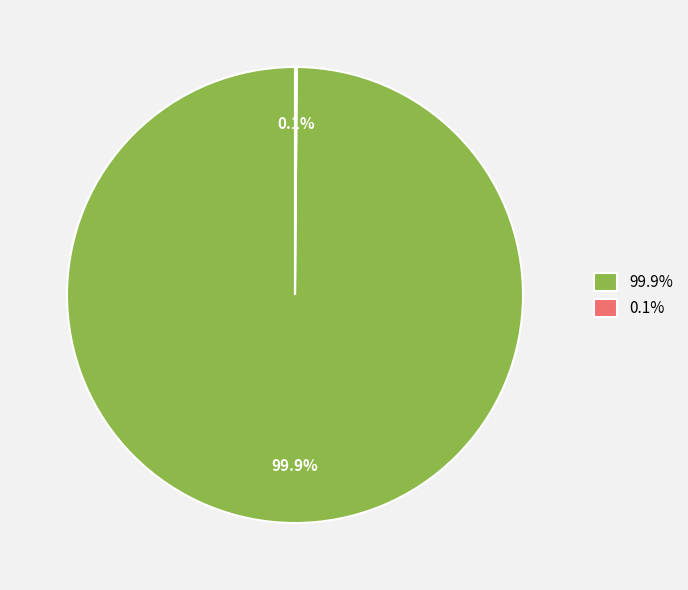

Which category accounts for the majority?

99.9%